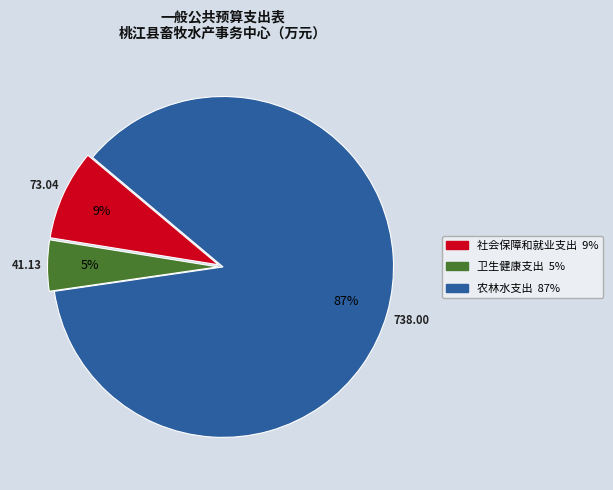

Which slice is the smallest?

卫生健康支出